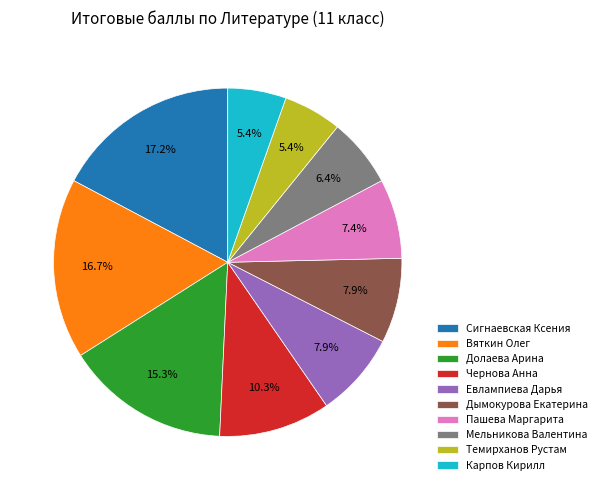

How many segments does this pie chart have?

10